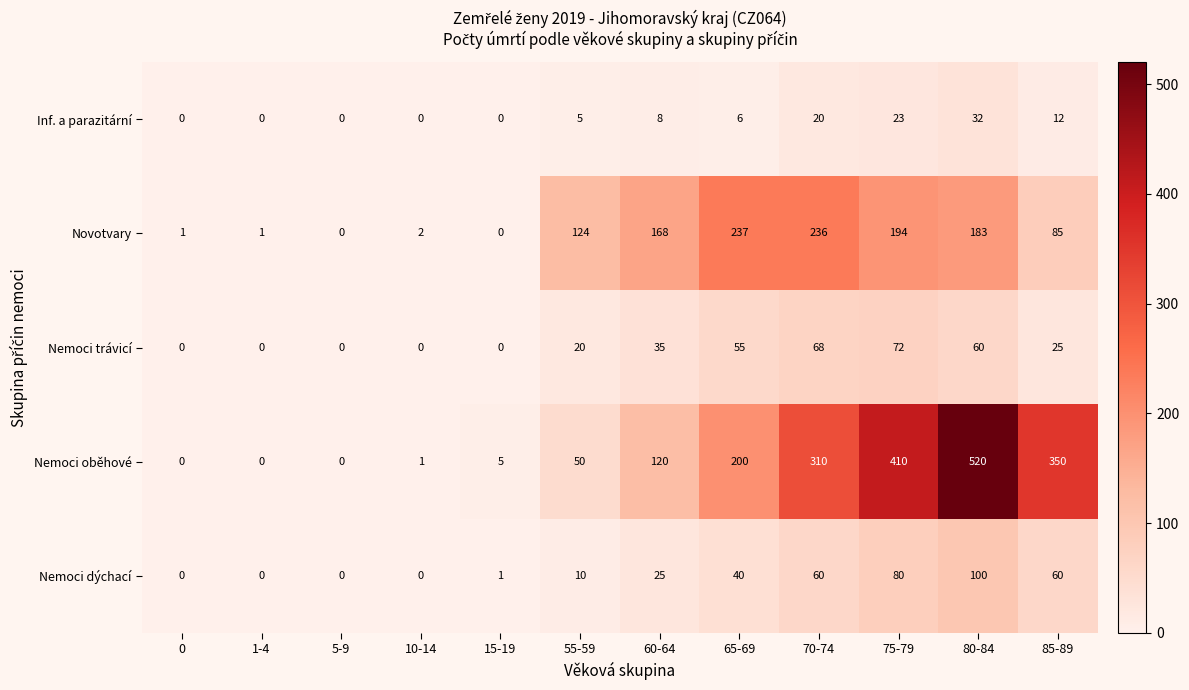

How many values in Inf. a parazitární are above zero?

7